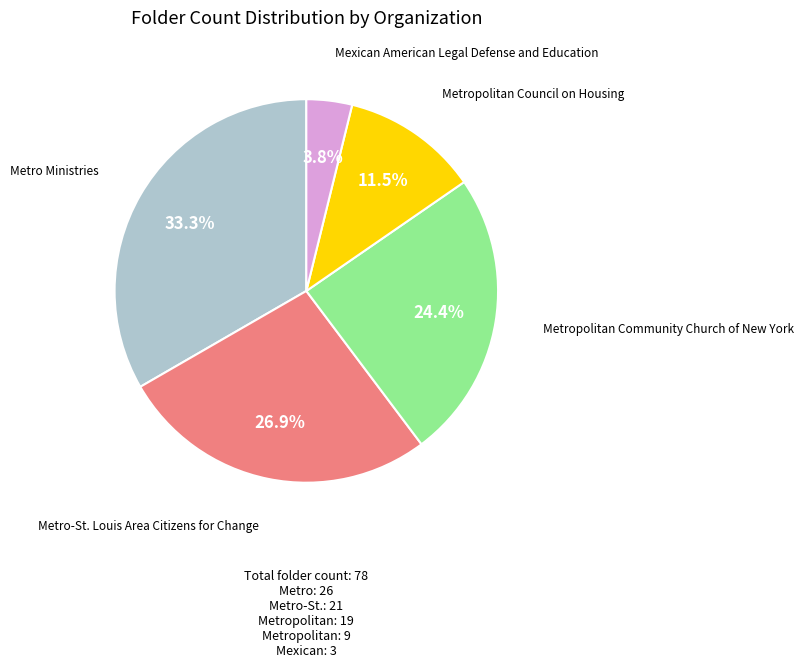

Does any single category account for the majority?

No